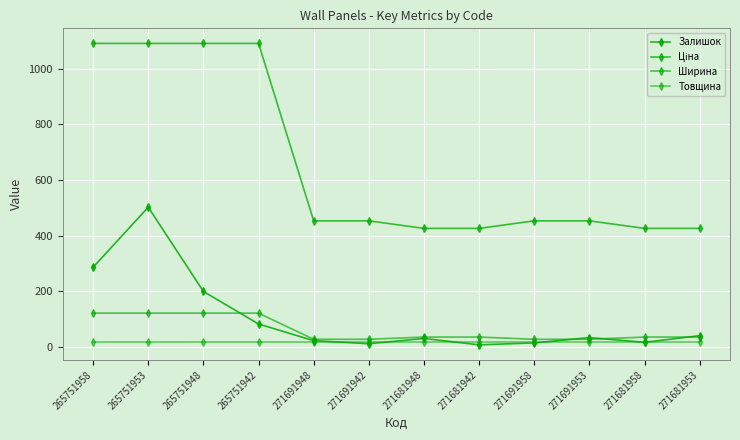

At which category is the sum across all series the highest?

265751953